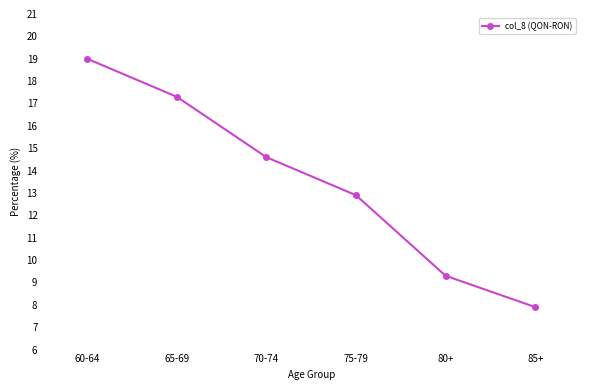

What is the label of the 3rd point from the left?

70-74